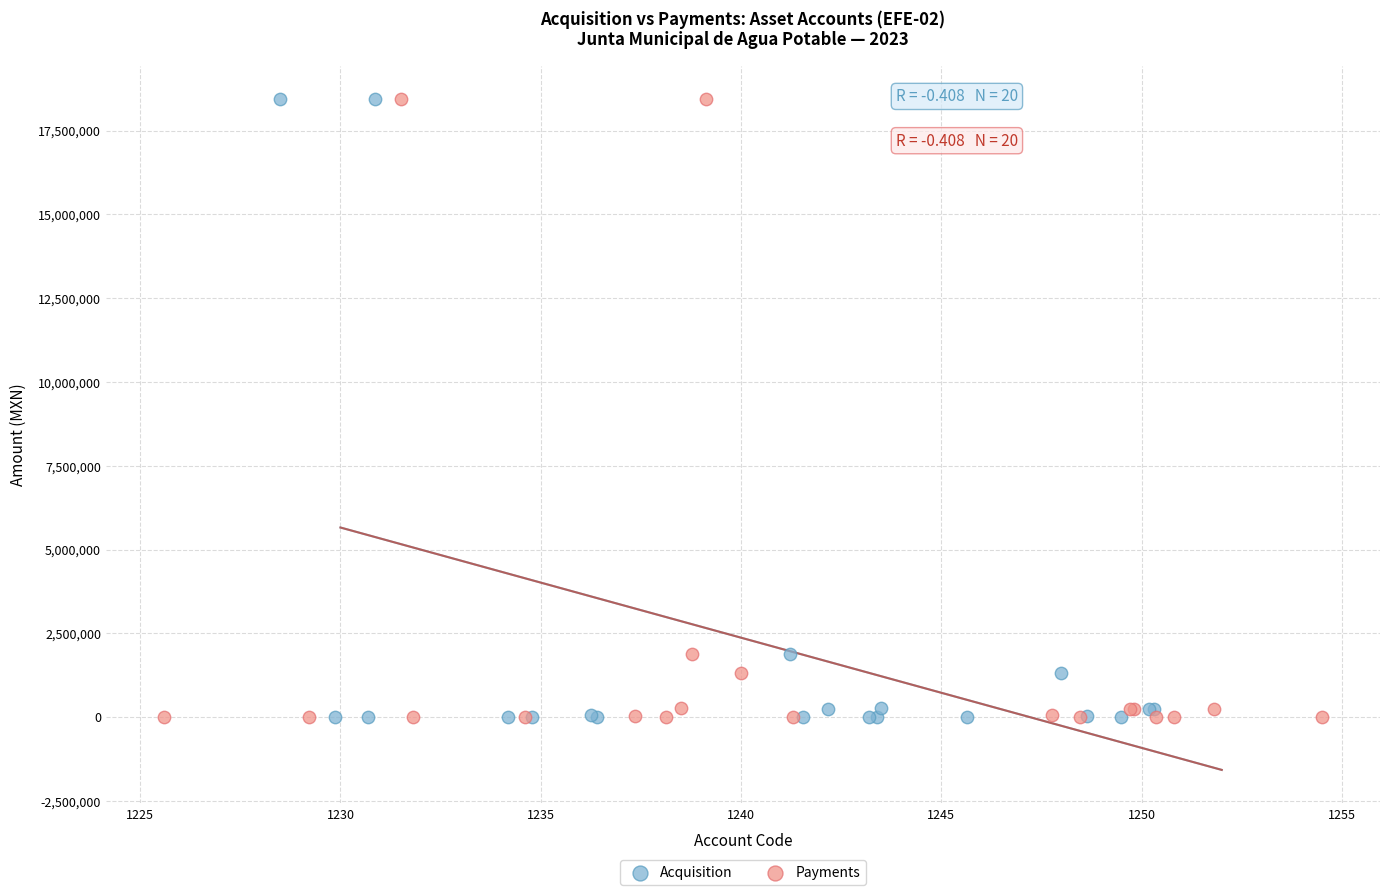

What are all the series names shown in the legend?

Acquisition, Payments